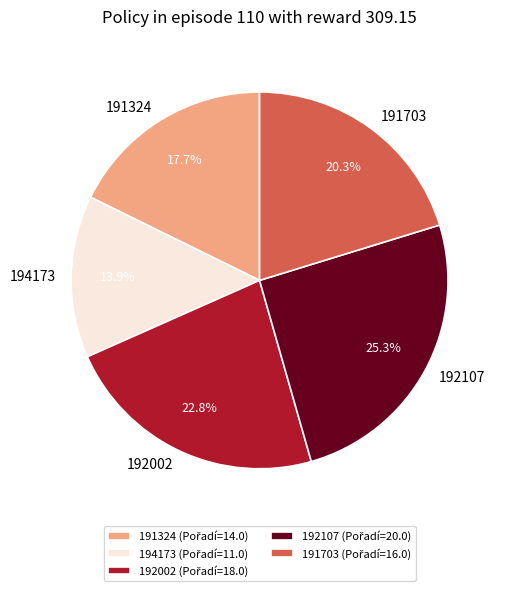

To the nearest percent, what percentage of the pie is 192107?

25%